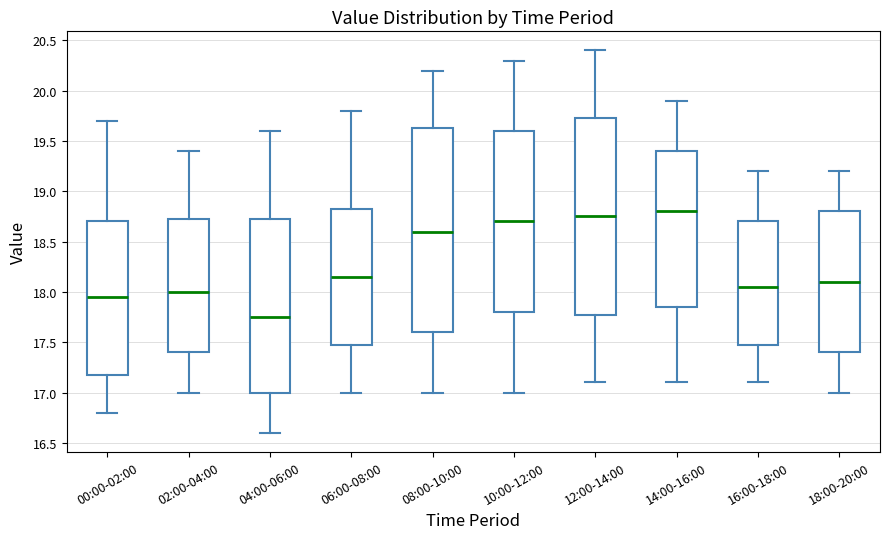

Comparing the boxes themselves (not the whiskers), which one is the tallest?

08:00-10:00